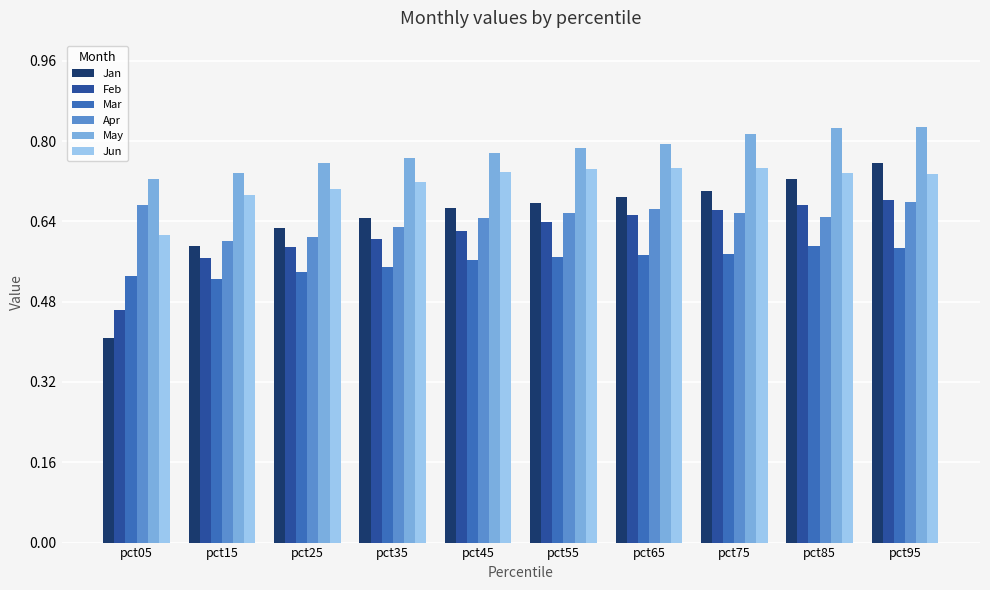

What is the difference between the May values at pct45 and pct05?

0.1